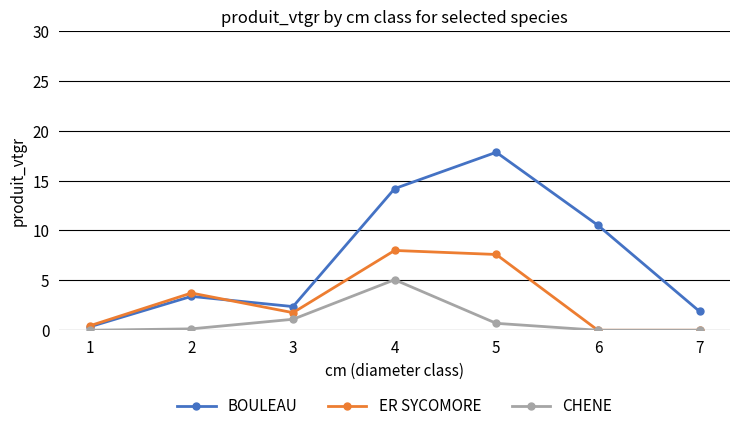

What is the difference between the CHENE values at 4 and 5?

4.4